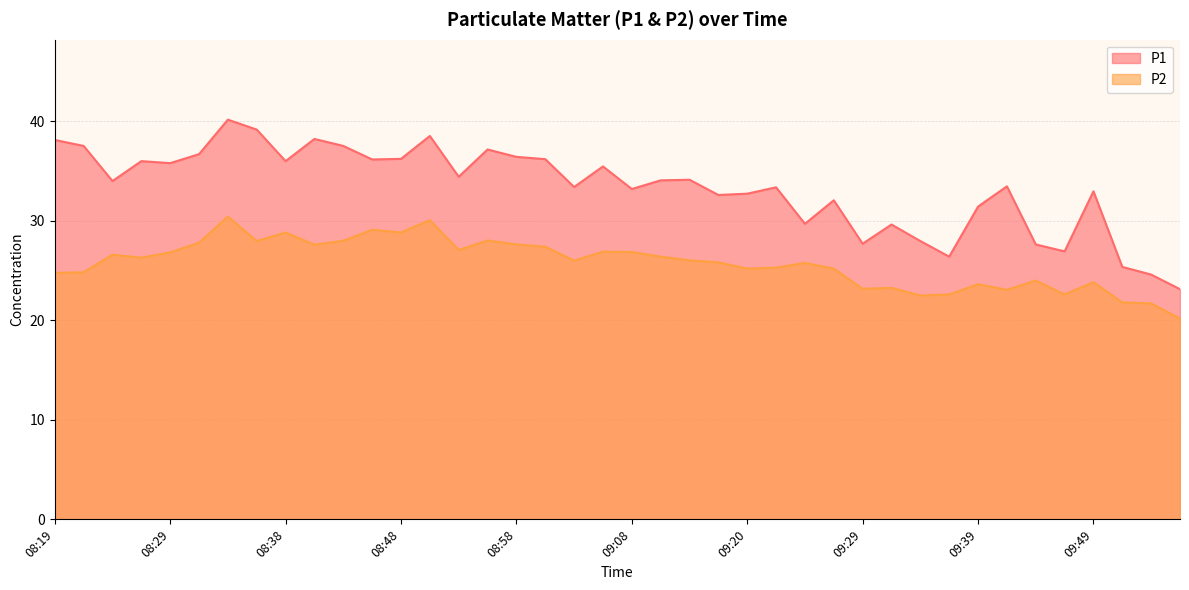

The value of P1 at 08:24 is 21.6. True or false?

False